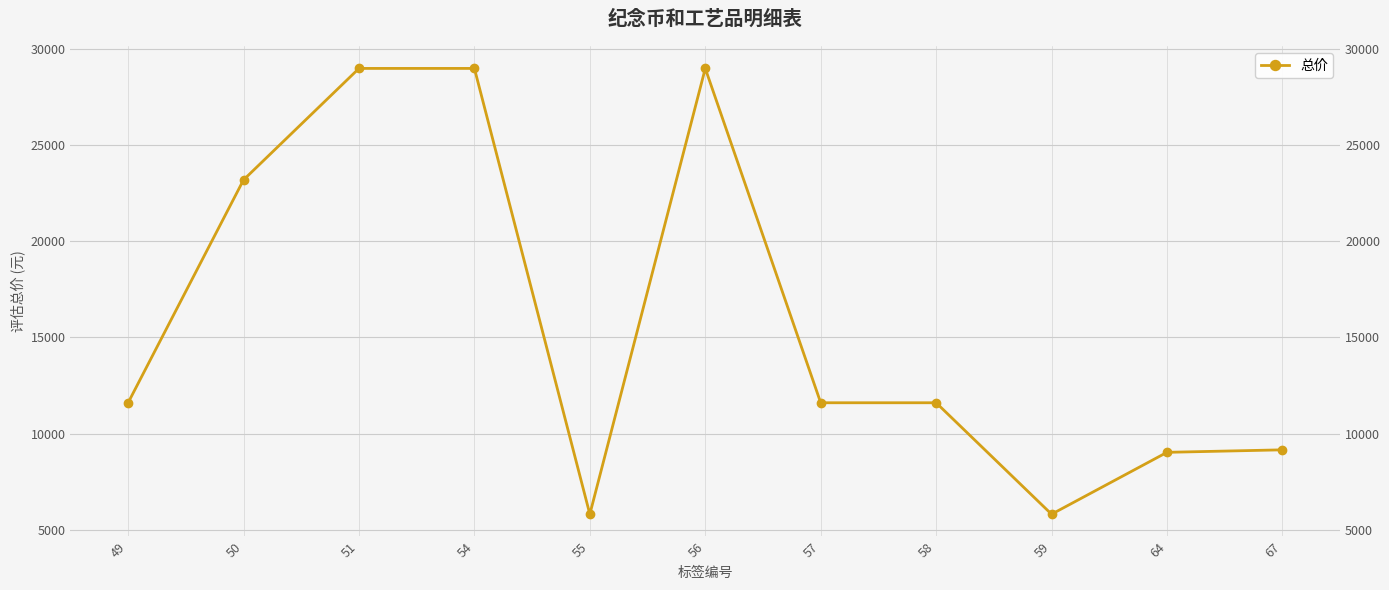

Reading left to right, transcribe all the data shown in this chart.

11600	23200	29000	29000	5800	29000	11600	11600	5800	9020	9150